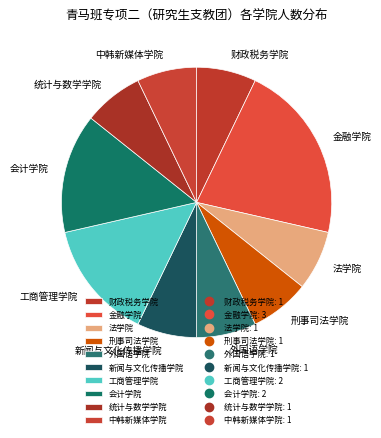

How many slices are in this pie chart?

10